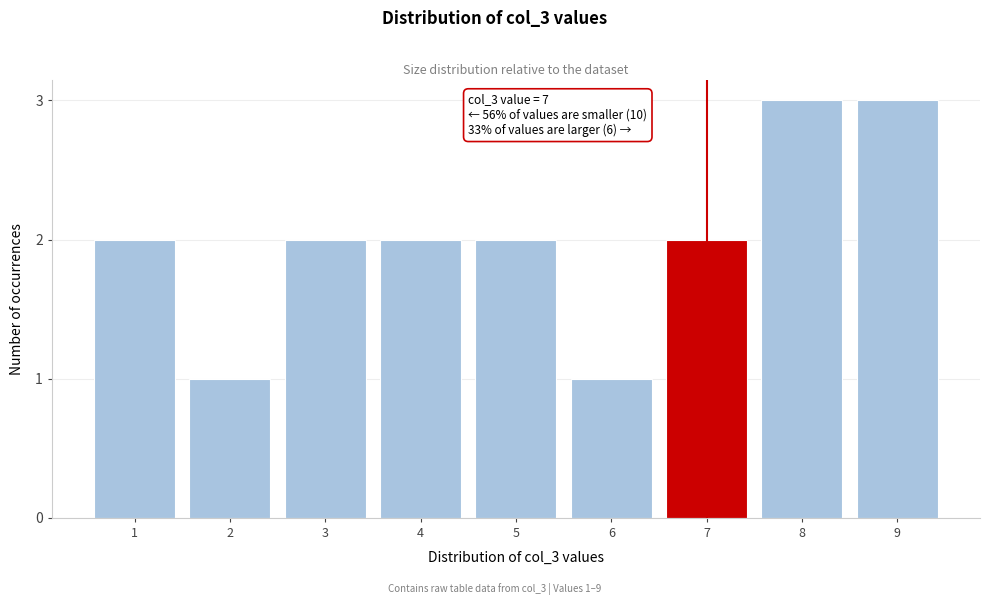

Reading right to left, transcribe all the data shown in this chart.

3	3	2	1	2	2	2	1	2